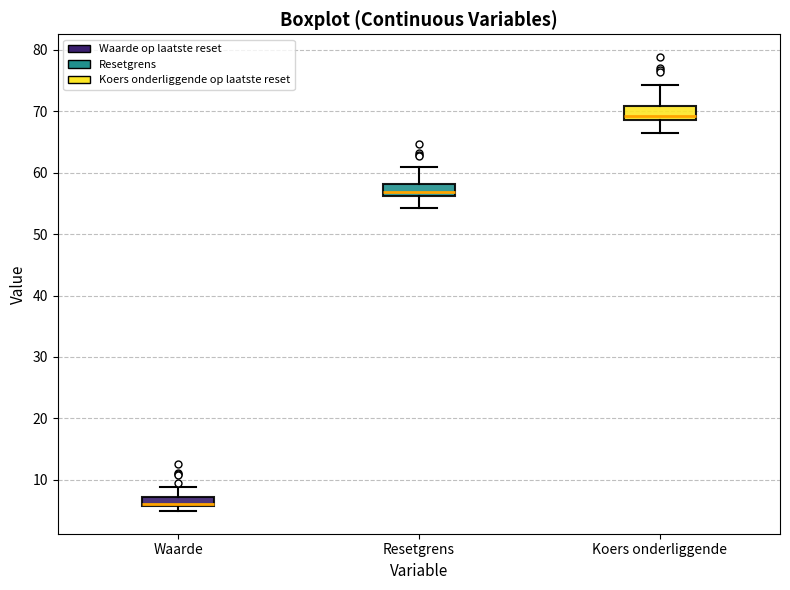

Where is the lower edge of the box for Resetgrens on the y-axis? The values are not printed on the chart, so give them approximately, as read against the axis.

56